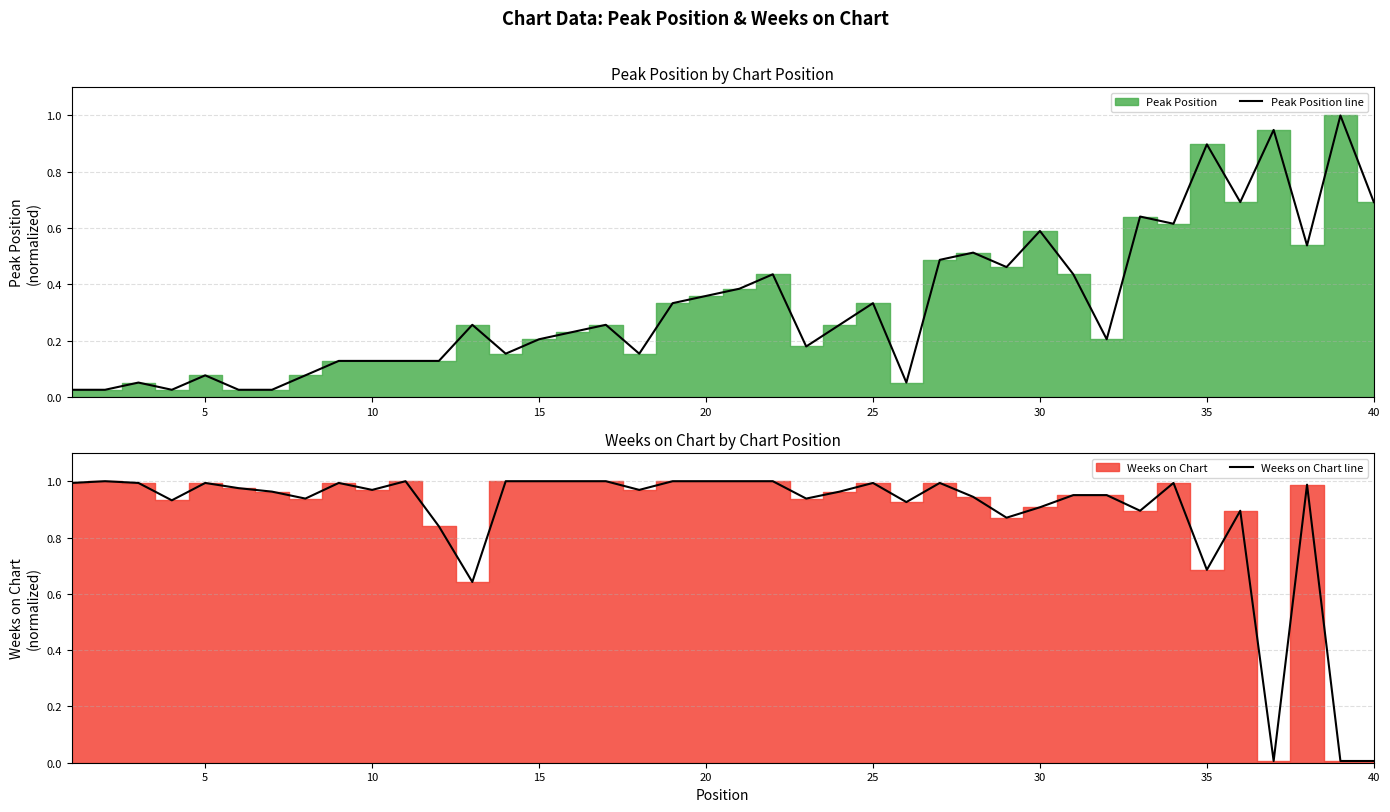

Which series has the largest total across all categories?

Weeks on Chart line